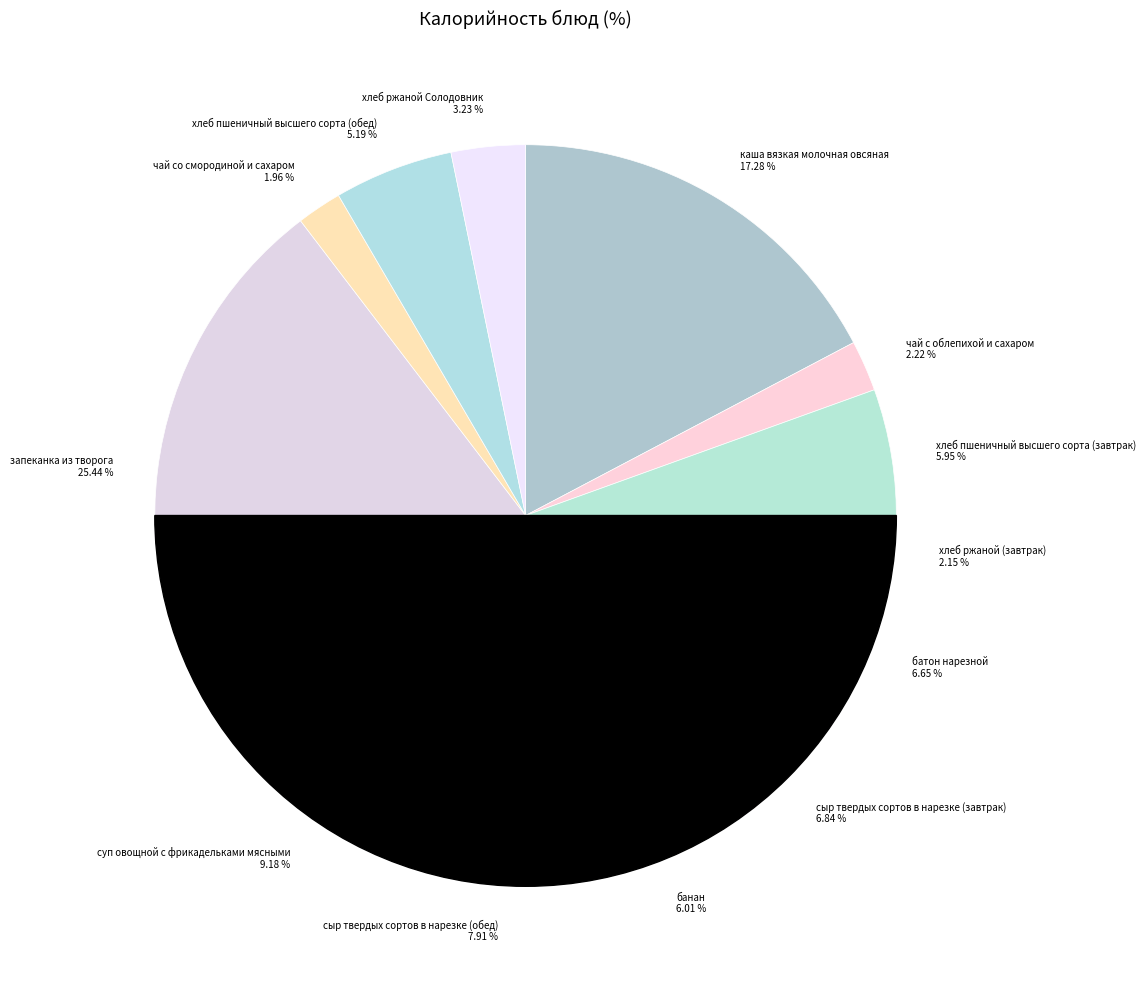

What is the total percentage of хлеб пшеничный высшего сорта (обед) and запеканка из творога?

30.6%